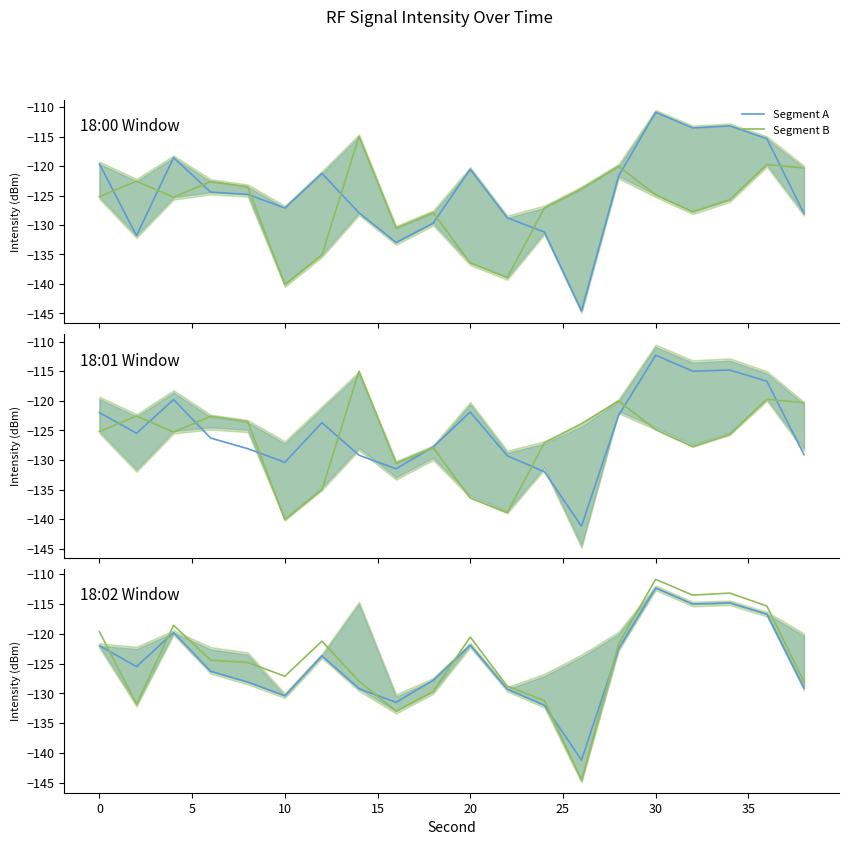

How many data points in Segment B are above -124?

9